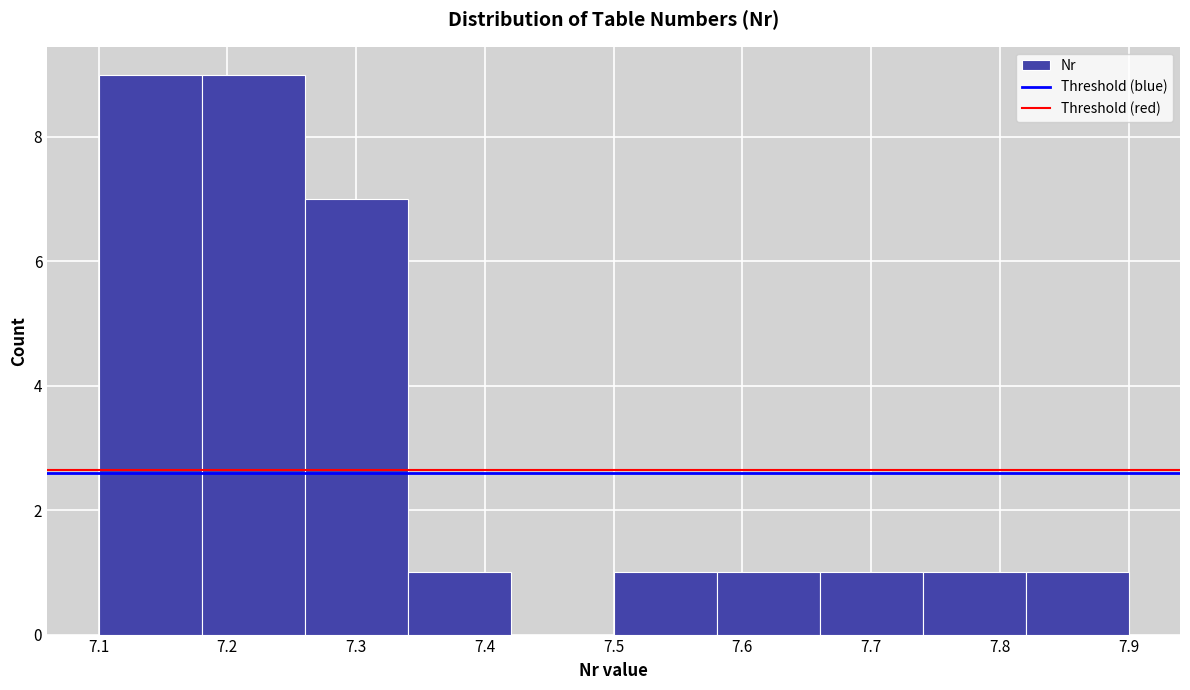

Reading left to right, list every bar in this chart as the range it spans on the x-axis followed by its height. The values are not printed on the chart, so give them approximately, as read against the axis.

7.10 to 7.18: 9
7.18 to 7.26: 9
7.26 to 7.34: 7
7.34 to 7.42: 1
7.42 to 7.50: 0
7.50 to 7.58: 1
7.58 to 7.66: 1
7.66 to 7.74: 1
7.74 to 7.82: 1
7.82 to 7.90: 1